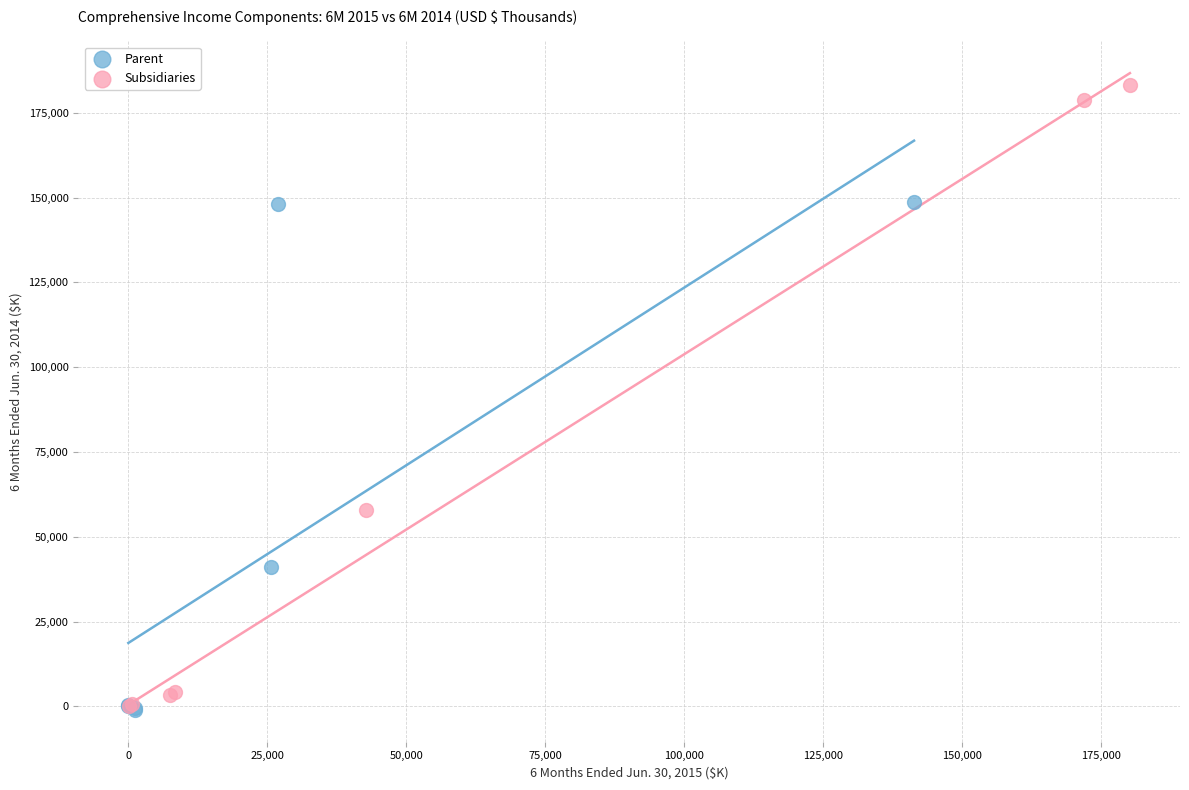

What are all the series names shown in the legend?

Parent, Subsidiaries